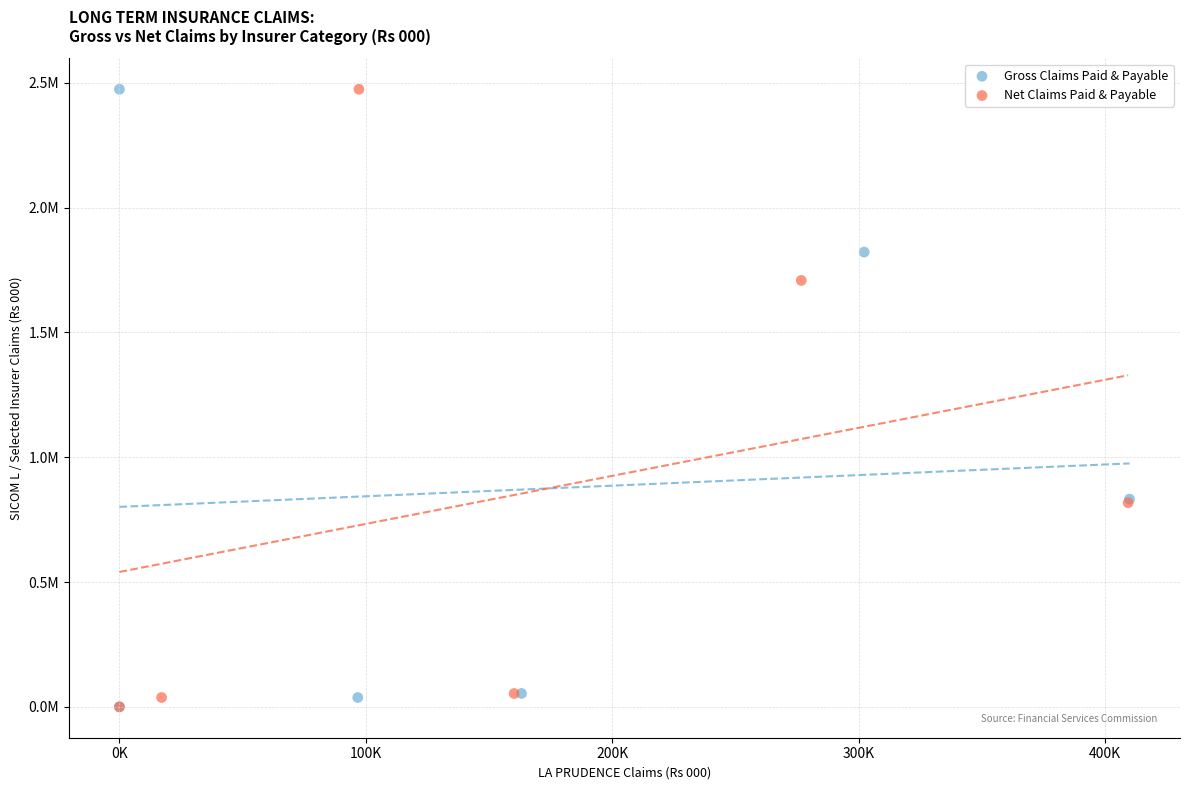

What are all the series names shown in the legend?

Gross Claims Paid & Payable, Net Claims Paid & Payable